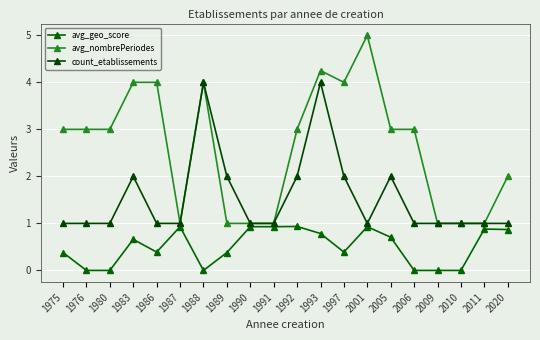

What is the difference between the highest and lowest values at 1992?

2.1